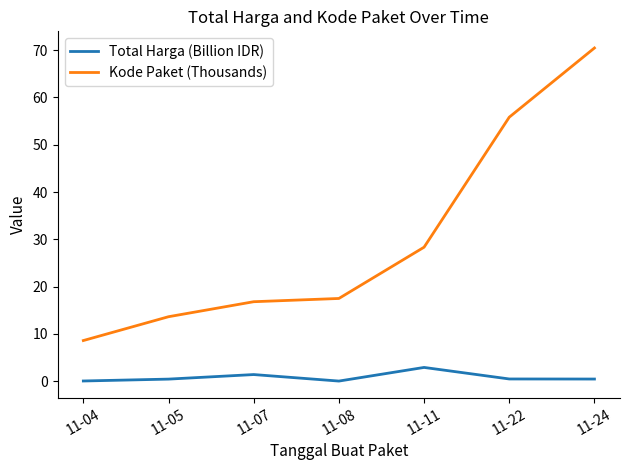

What is the difference between the Total Harga (Billion IDR) values at 11-11 and 11-07?

1.5